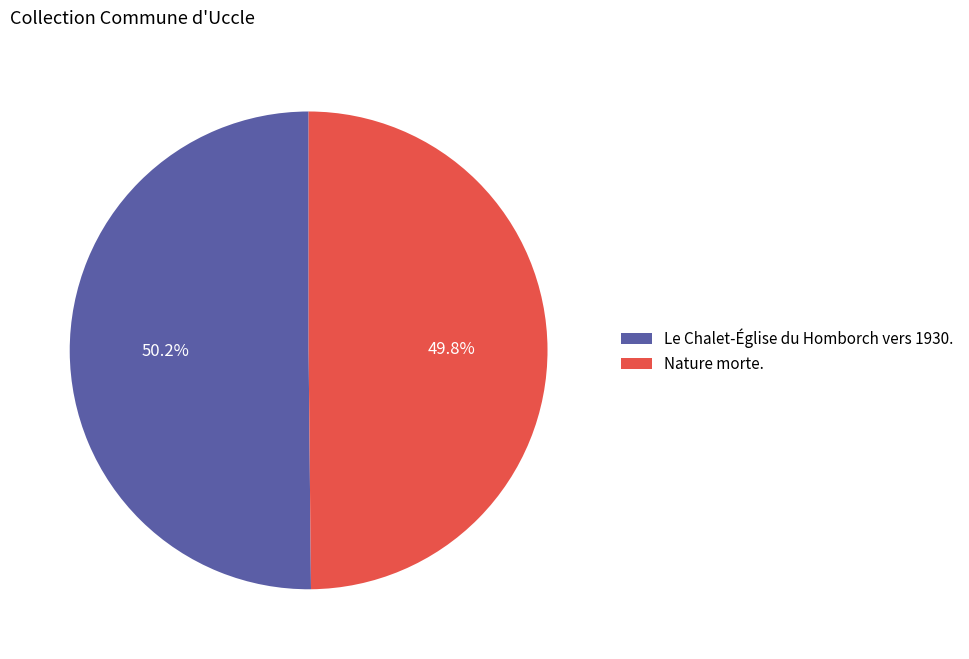

True or false: Nature morte. accounts for 37% of the total.

False